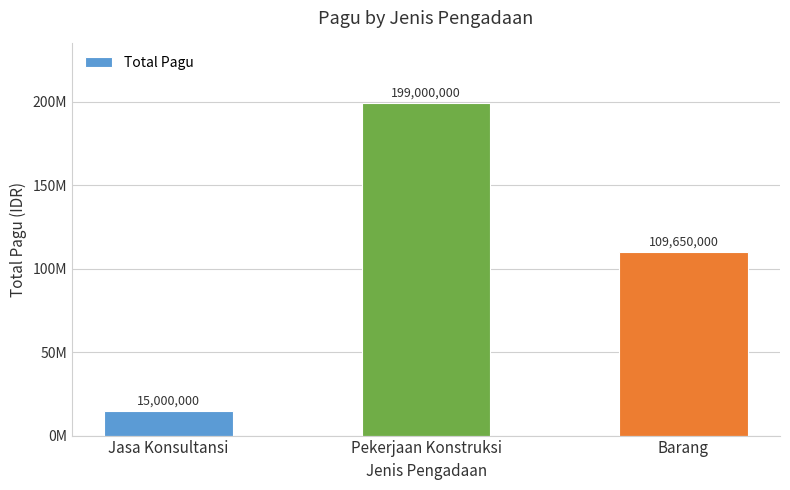

What is the label of the 3rd bar from the right?

Jasa Konsultansi